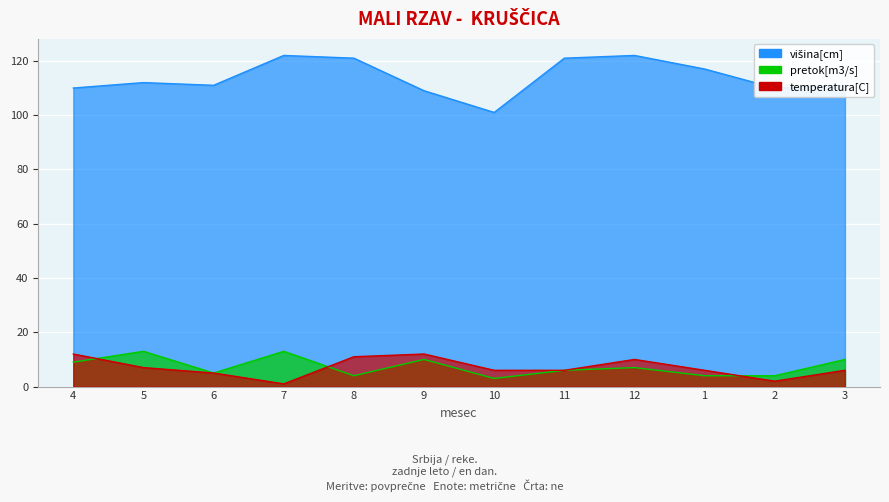

At which category is the sum across all series the highest?

12